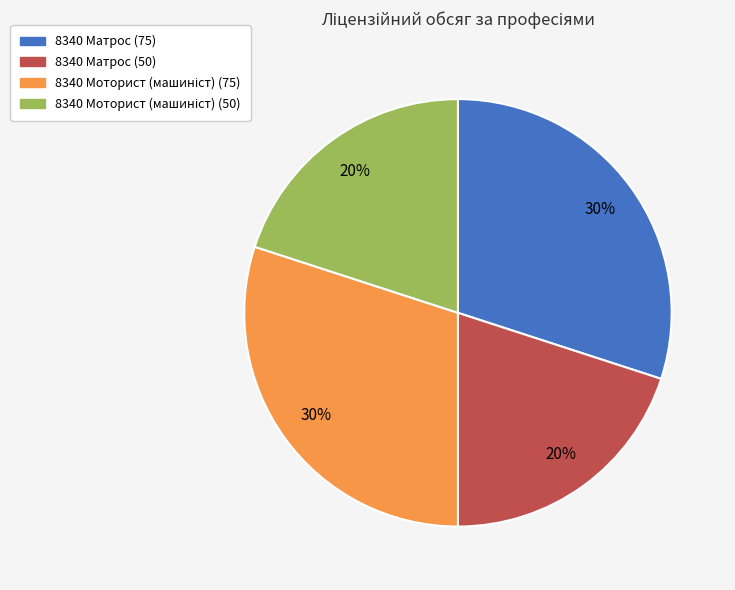

To the nearest percent, what is the combined percentage of 8340 Матрос (50) and 8340 Матрос (75)?

50%